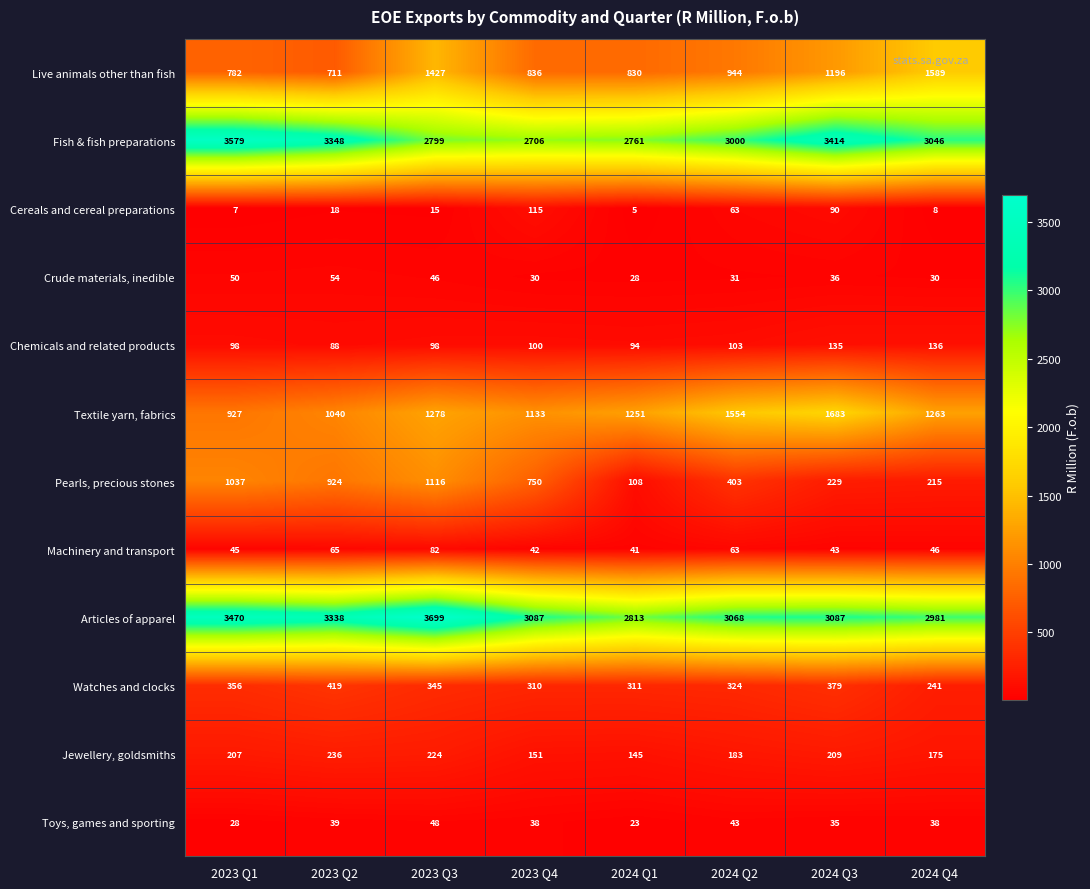

Which series has the largest total across all categories?

Articles of apparel